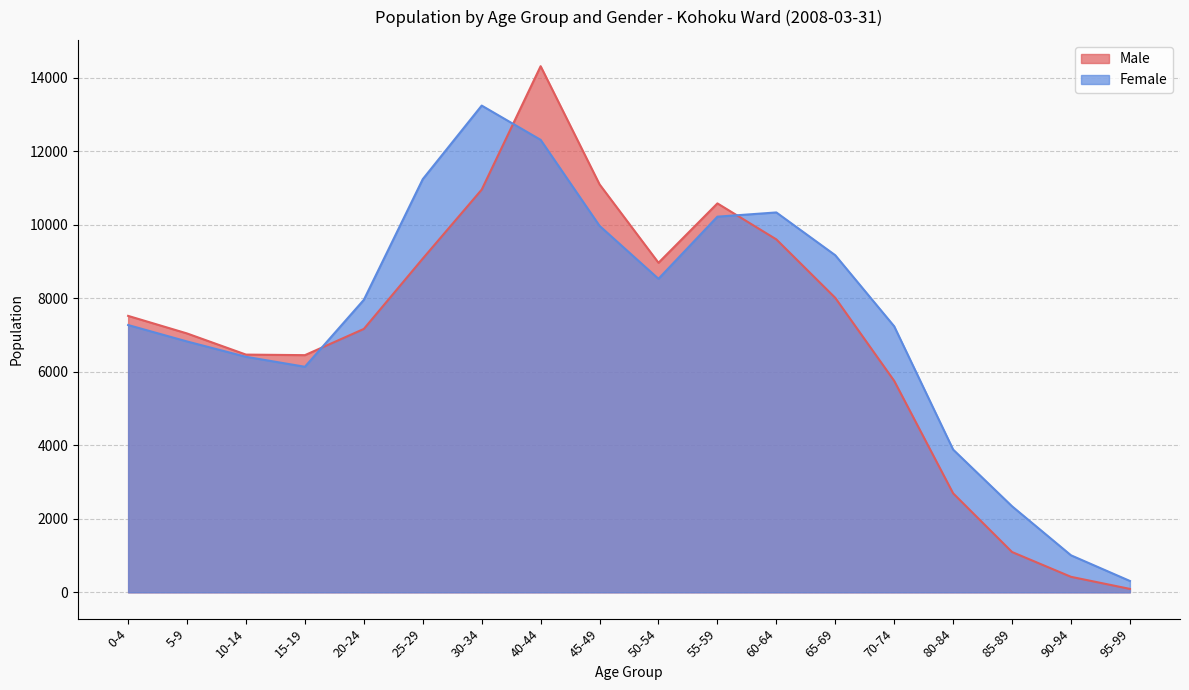

How many intersections are there between Male and Female?

3